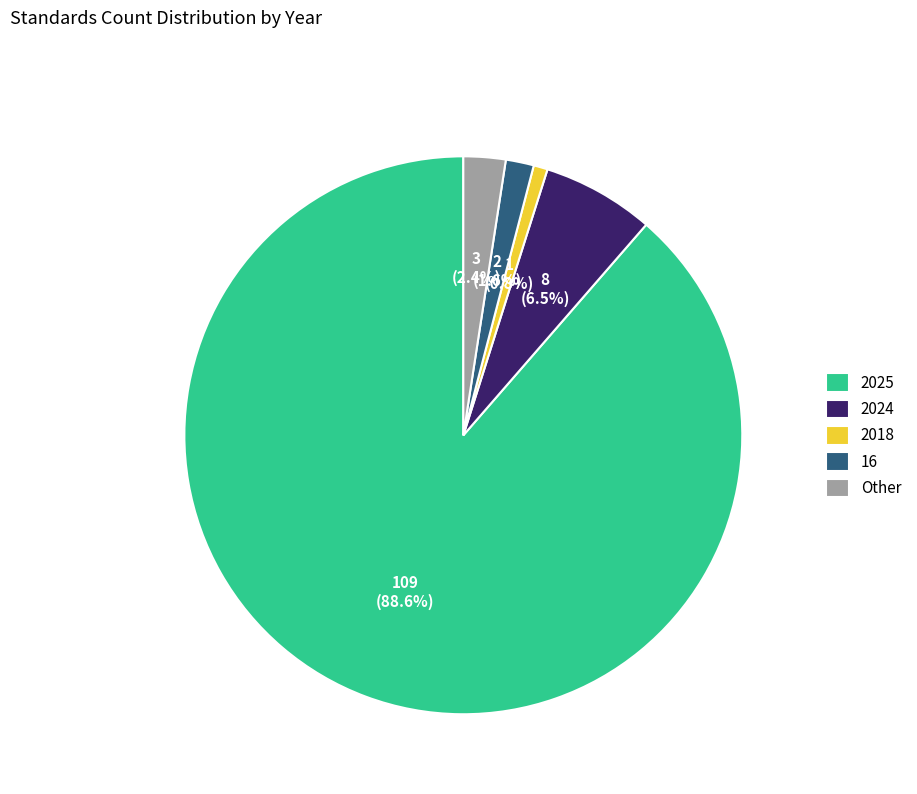

Does Other represent more than half of the total?

No